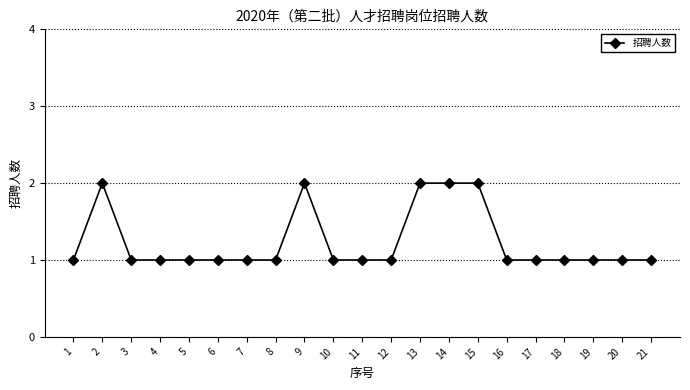

What is the difference between the values at 16 and 2?

1